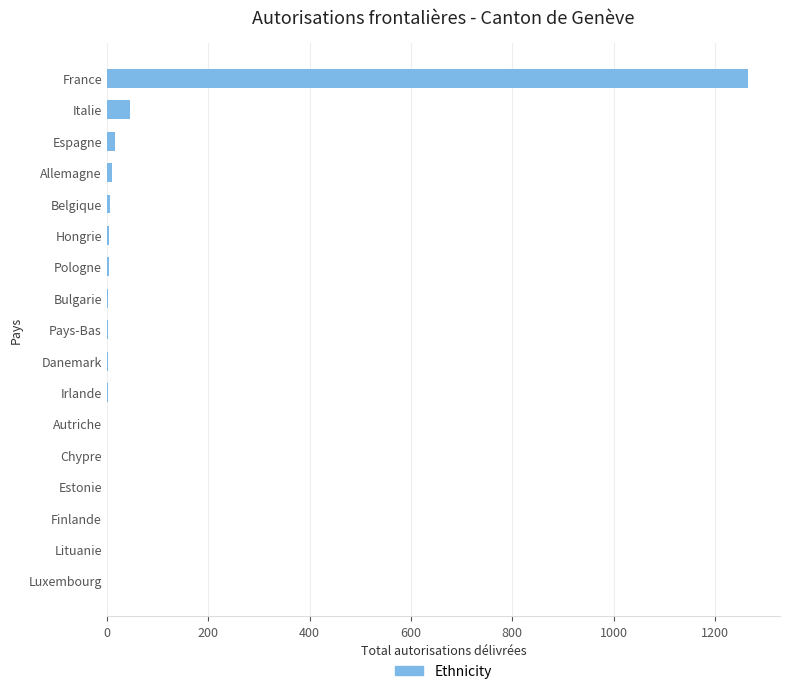

Which label corresponds to the largest value in the chart?

France